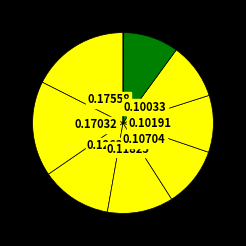

Does any single category account for the majority?

No